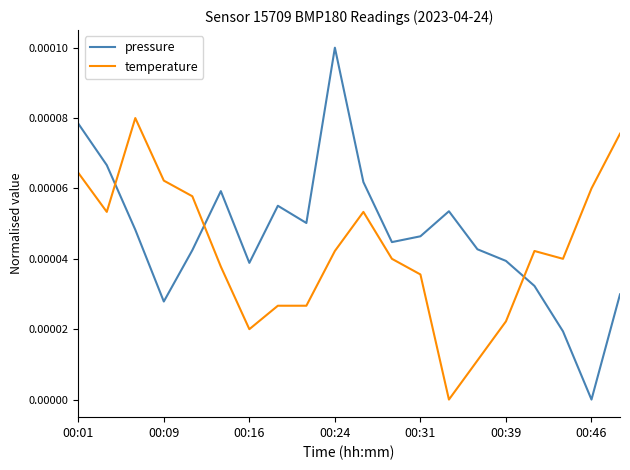

True or false: pressure and temperature cross at least once.

True